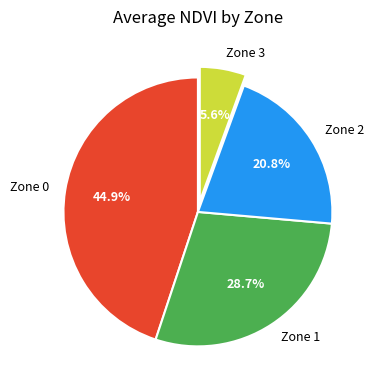

How many slices are in this pie chart?

4